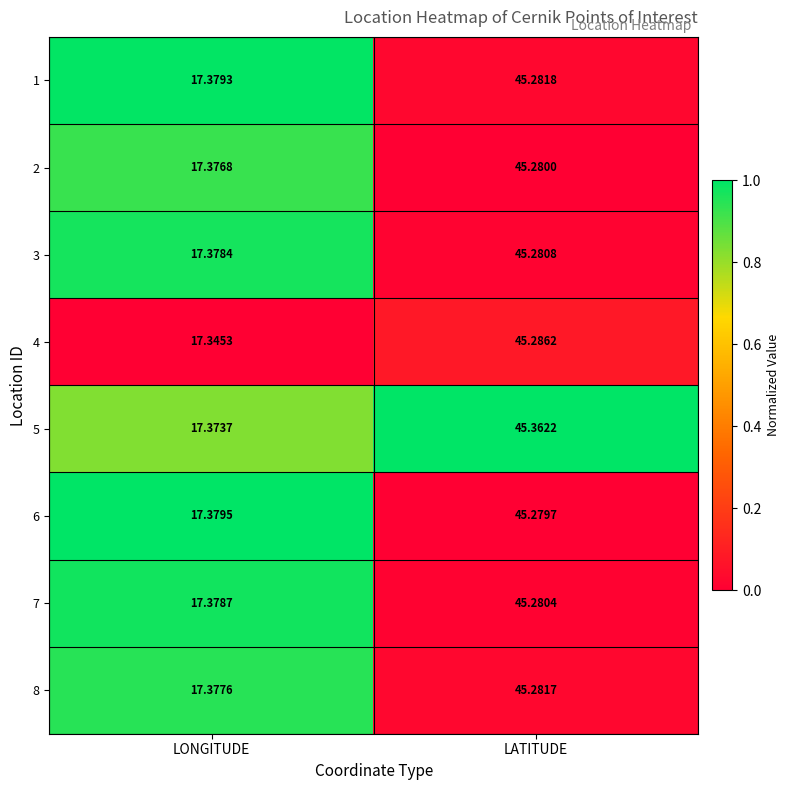

At which category does the chart reach its peak across all series?

LATITUDE